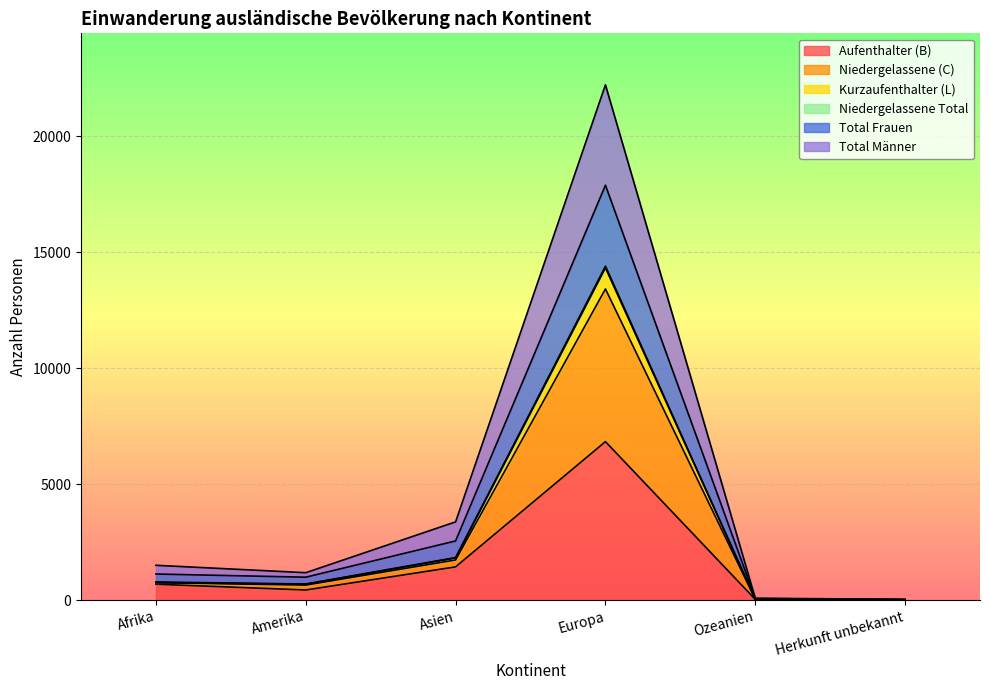

The value of Kurzaufenthalter (L) at Afrika is 784. True or false?

True